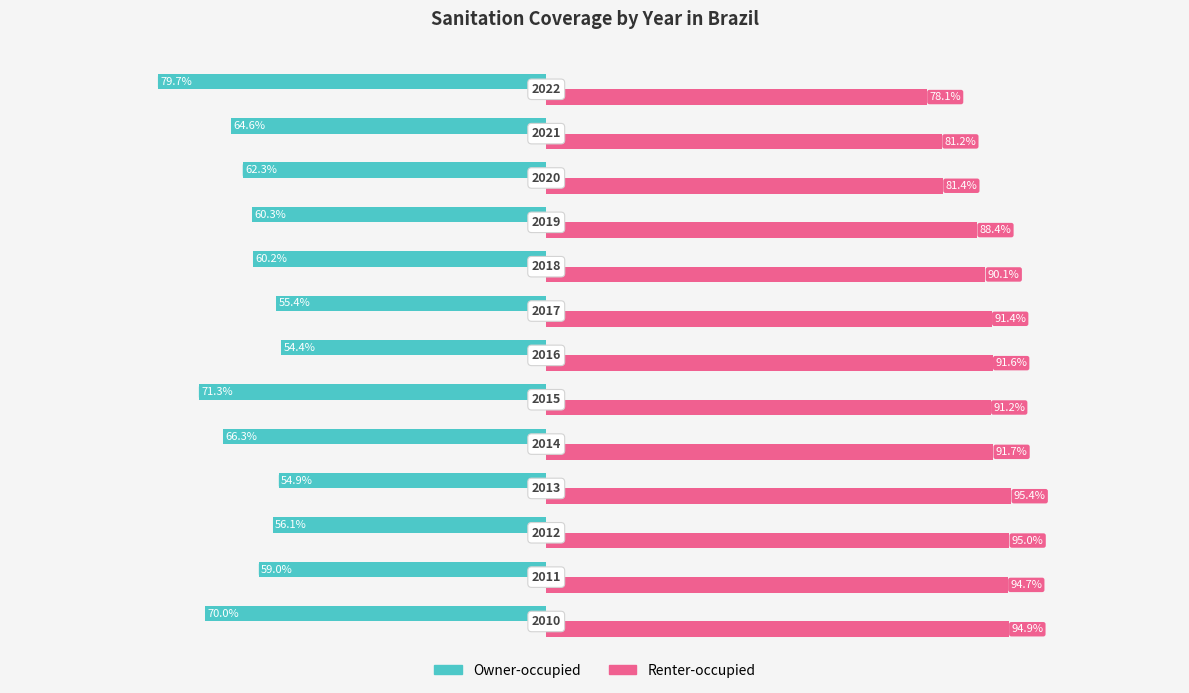

Rank the series by their average value, from lowest to highest.

Owner-occupied, Renter-occupied